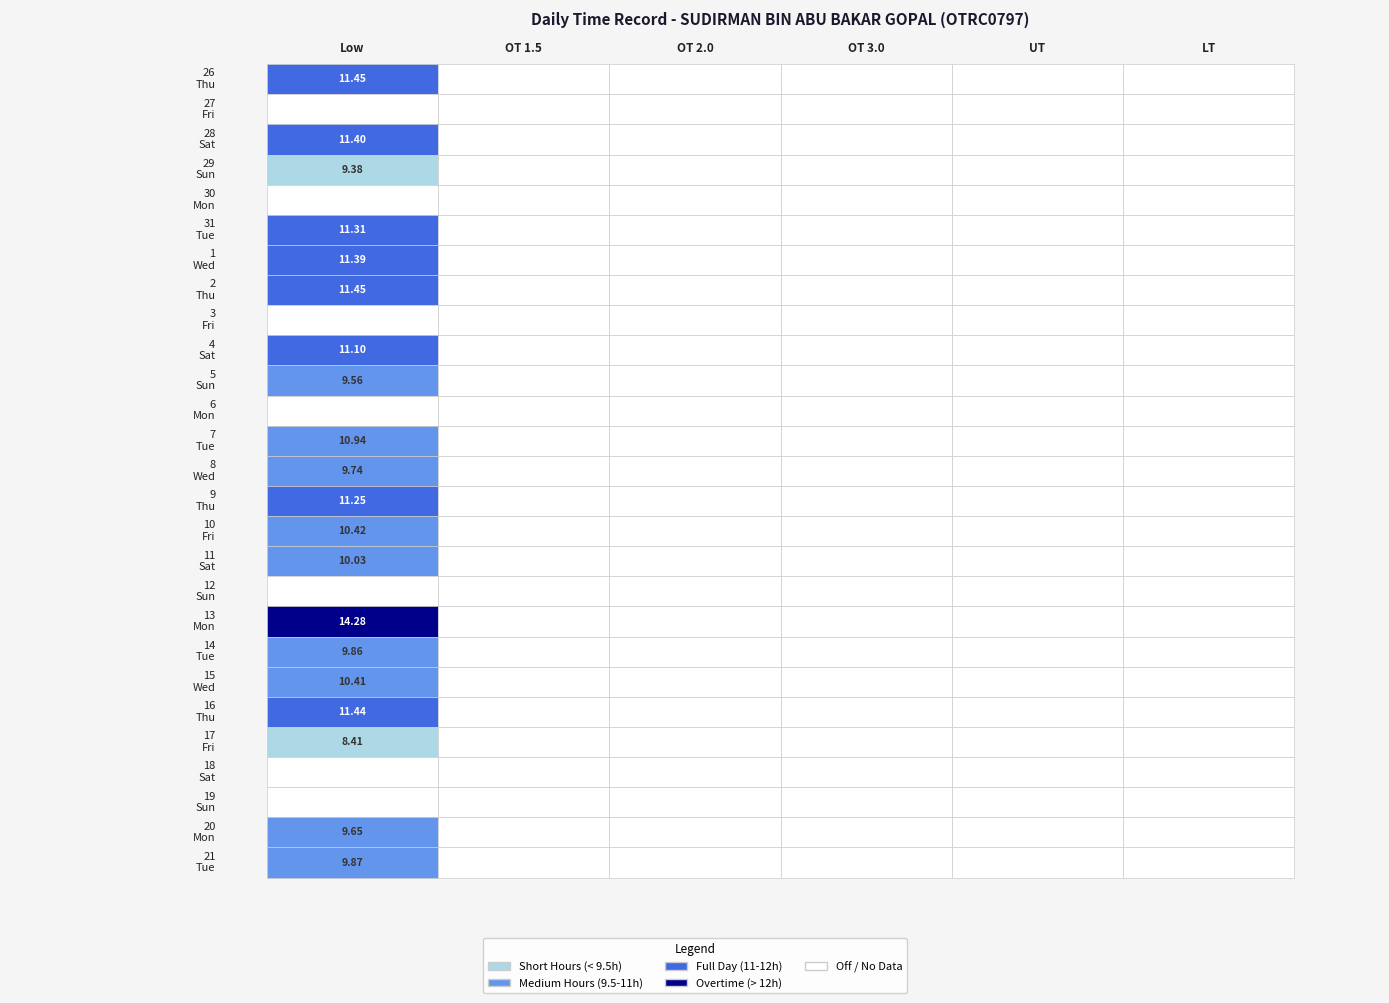

The 4 series shows -7.0 at 1. True or false?

False